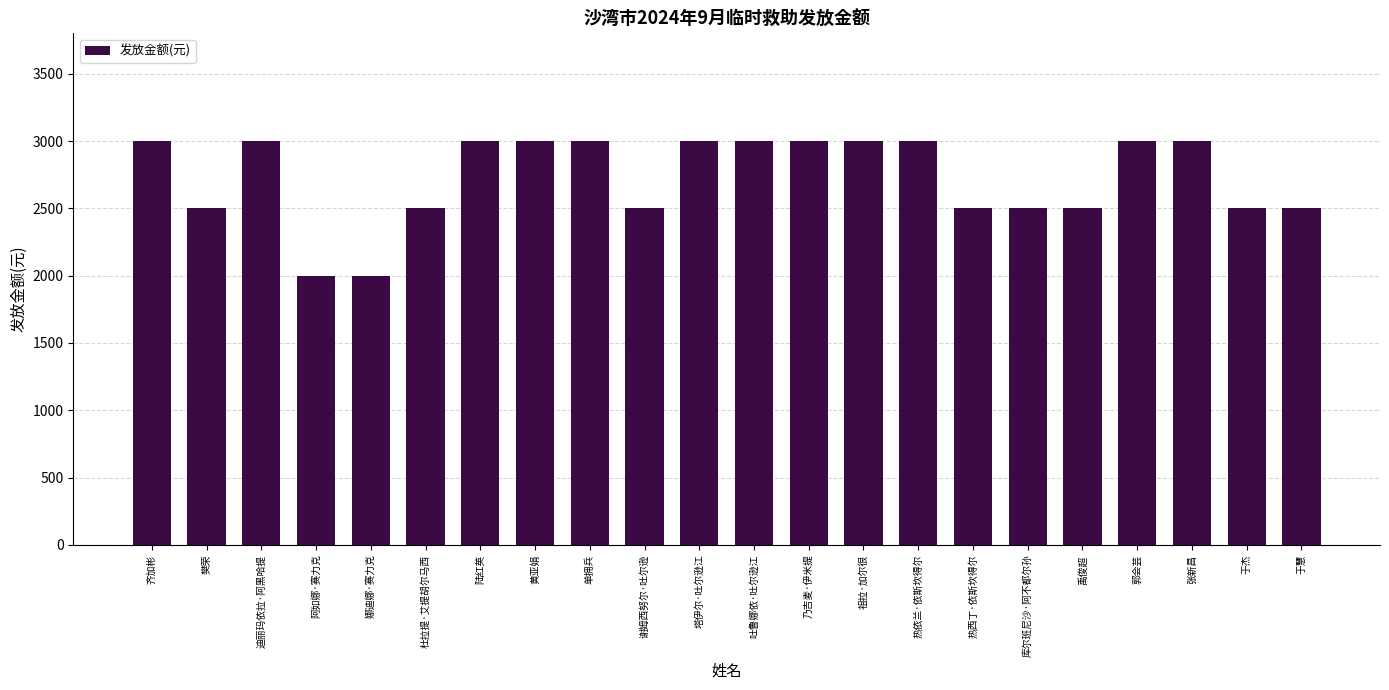

What is the value of the 9th bar from the left?

3000